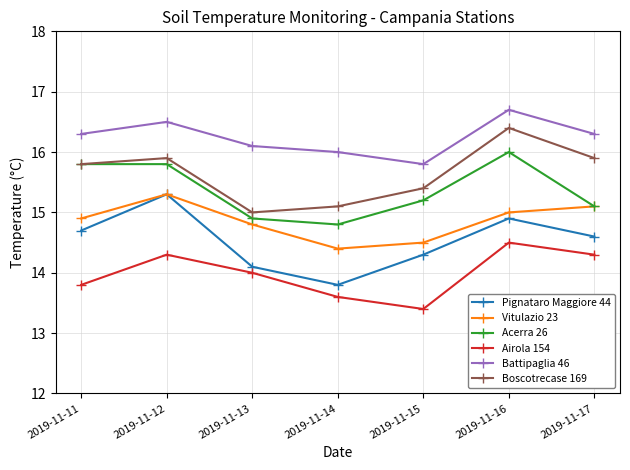

True or false: Pignataro Maggiore 44 and Boscotrecase 169 cross at least once.

False